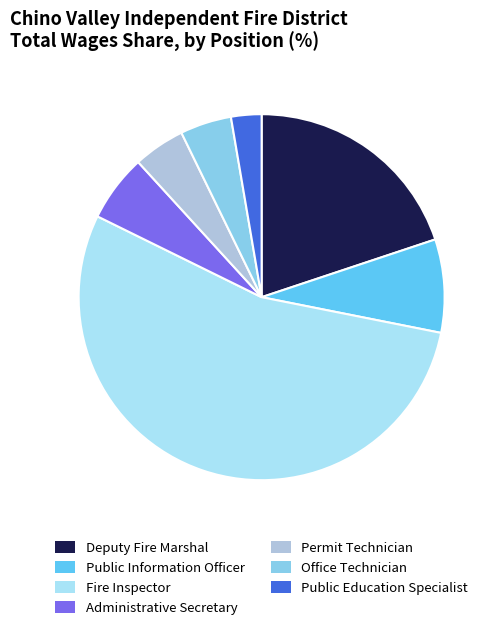

Combined, do Office Technician and Permit Technician account for over 50%?

No